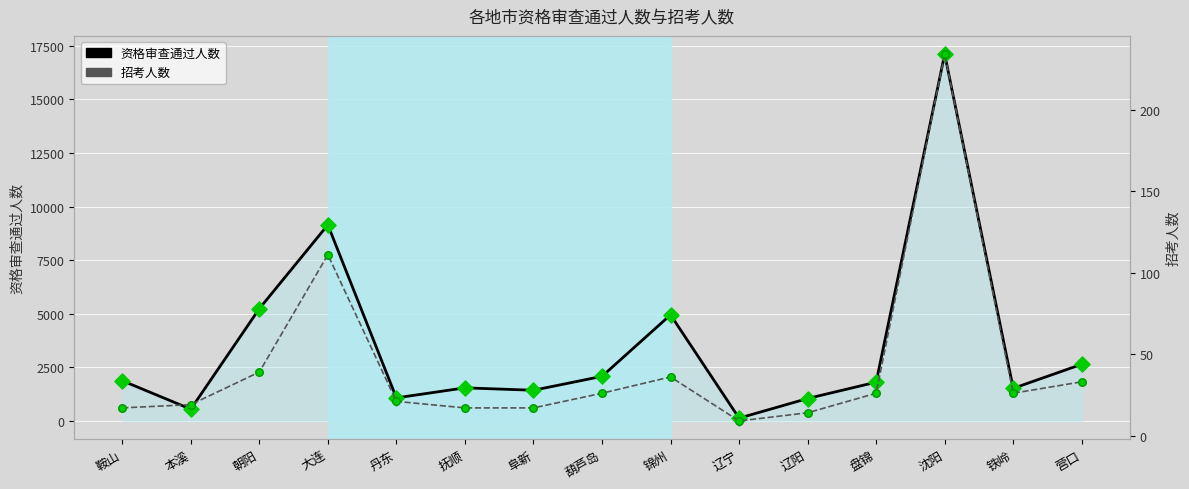

What are all the series names shown in the legend?

资格审查通过人数, 招考人数